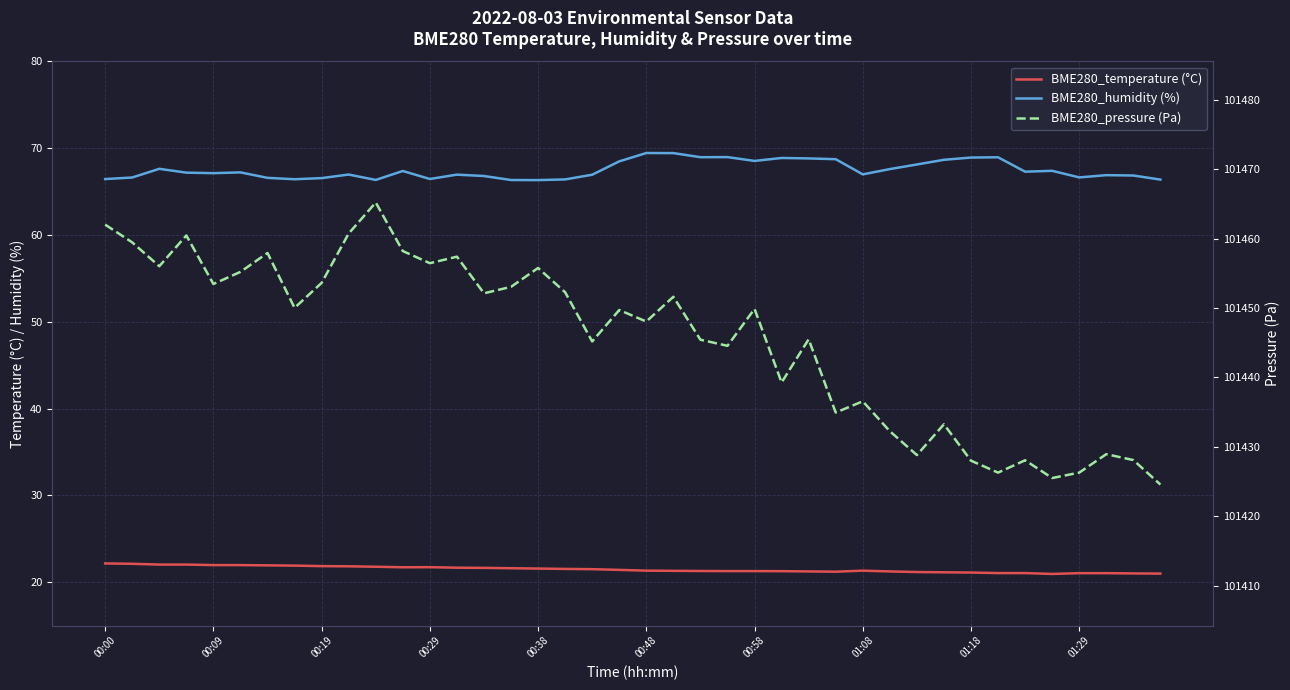

What position from the left is 26?

27